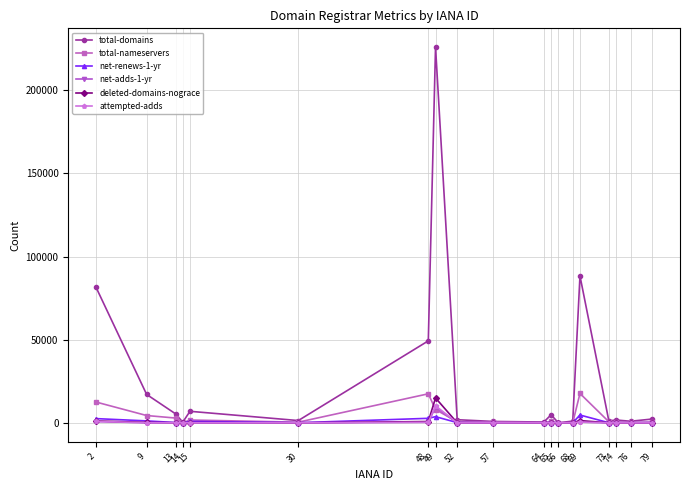

Which series has the largest total across all categories?

total-domains